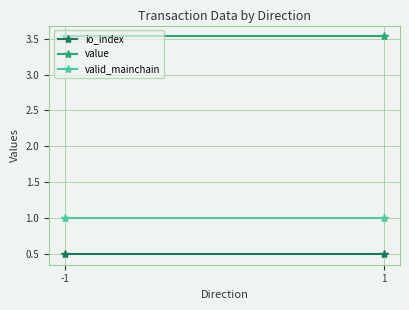

What is the minimum value for value?

3.5